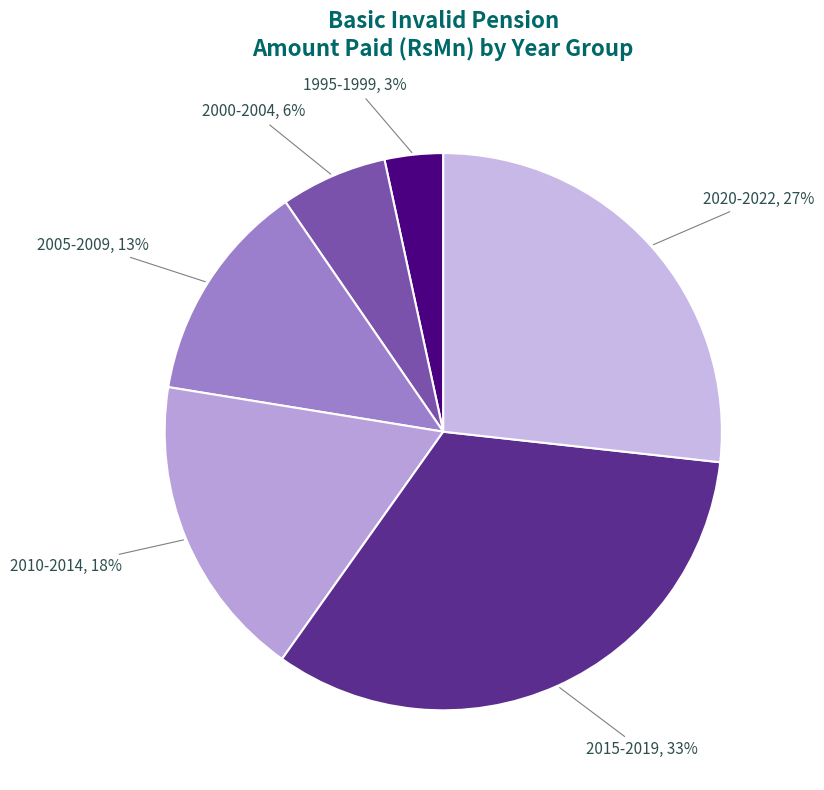

Combined, do 2000-2004 and 2020-2022 account for over 50%?

No